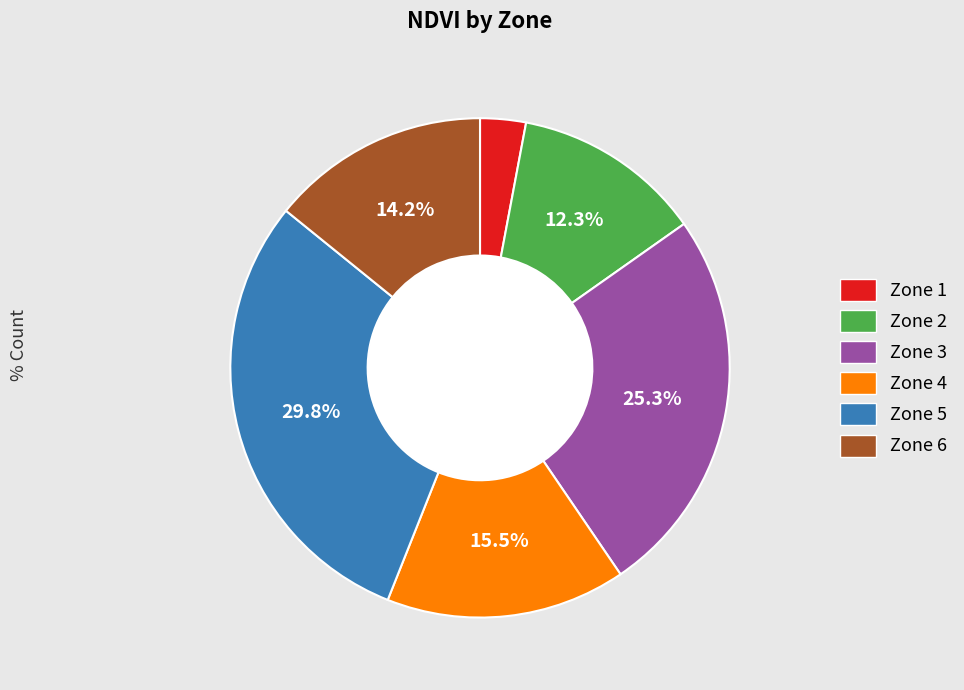

Is it true that Zone 6 is 14% of the pie?

True